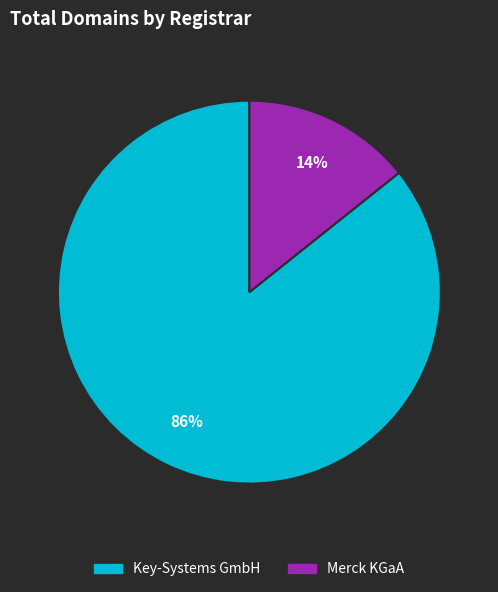

Which slice is the largest?

Key-Systems GmbH